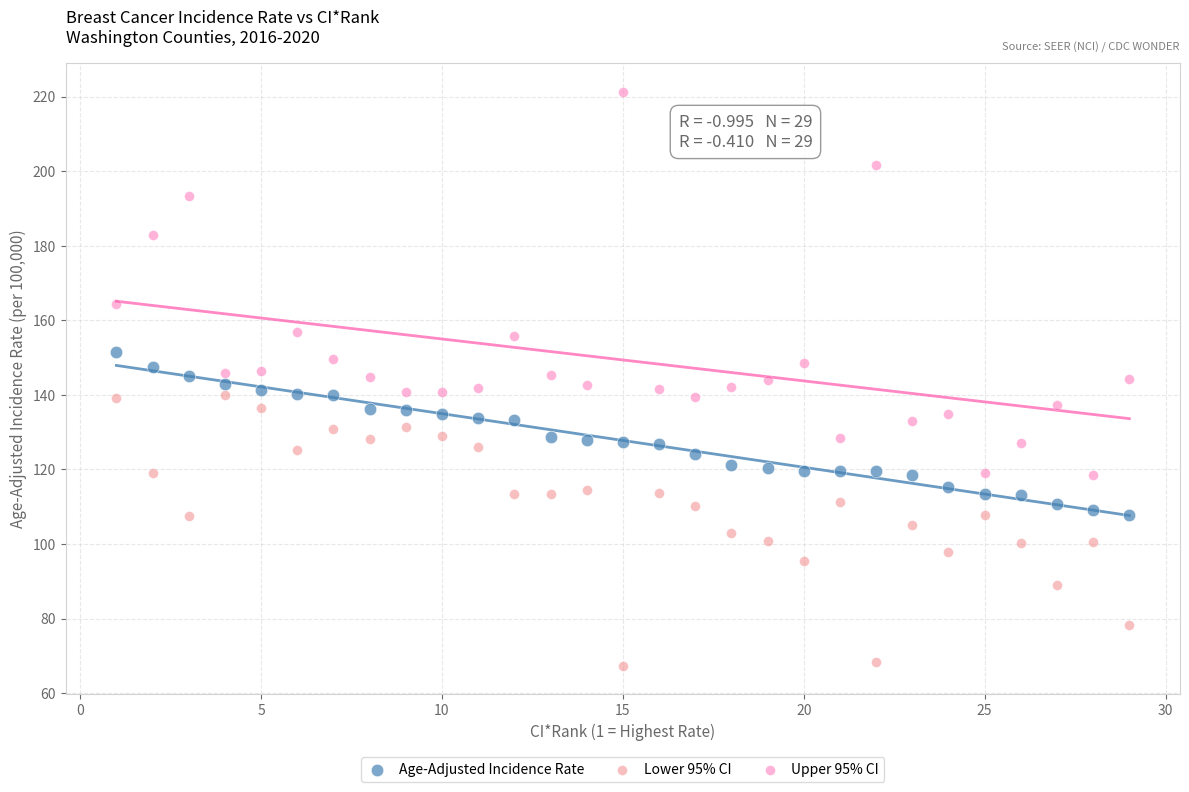

Across all data points, what is the range of X values (max minus min)?

28.0